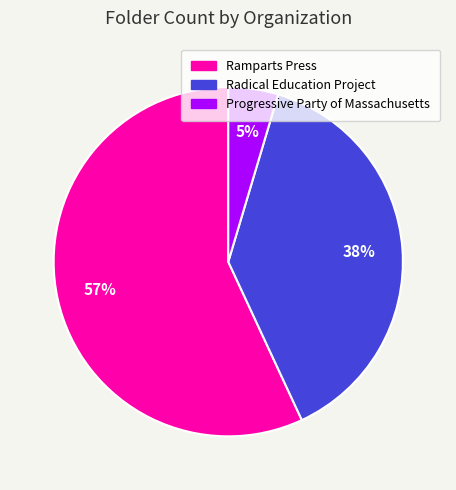

The Radical Education Project slice represents 38% of the pie. True or false?

True